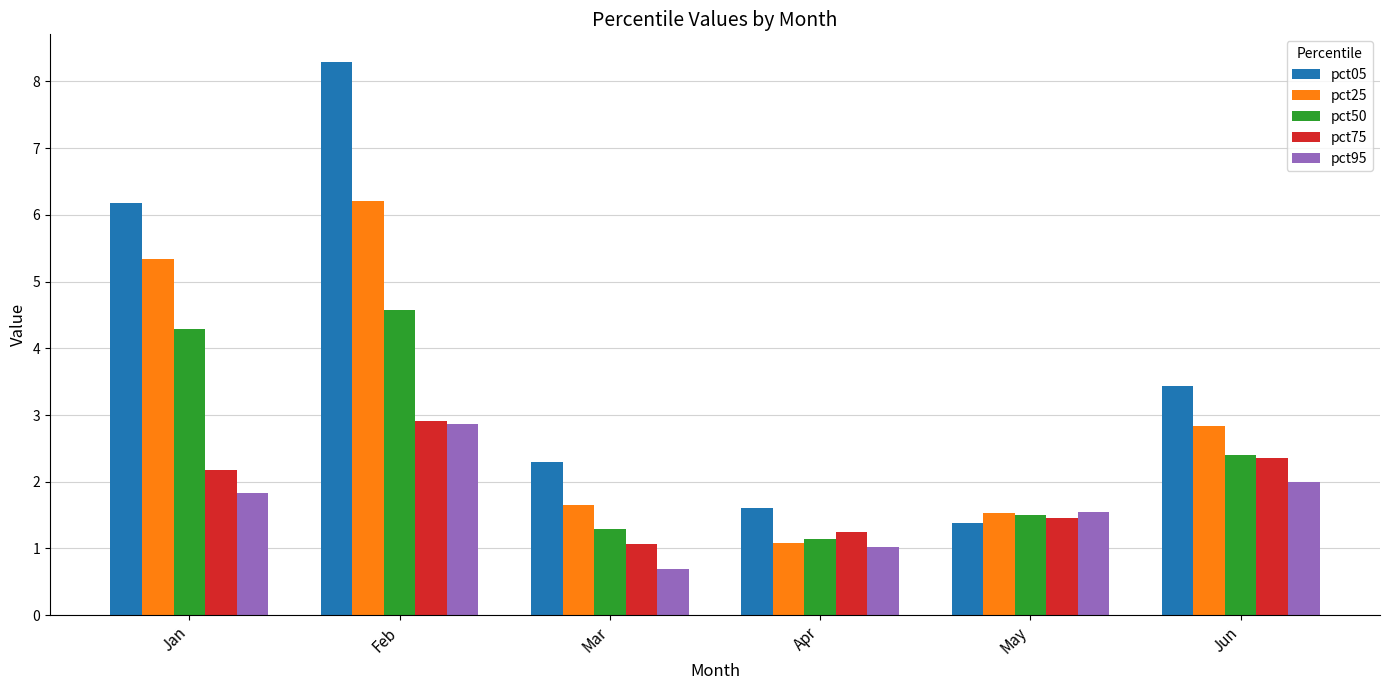

Read the pct50 value at May.

1.5